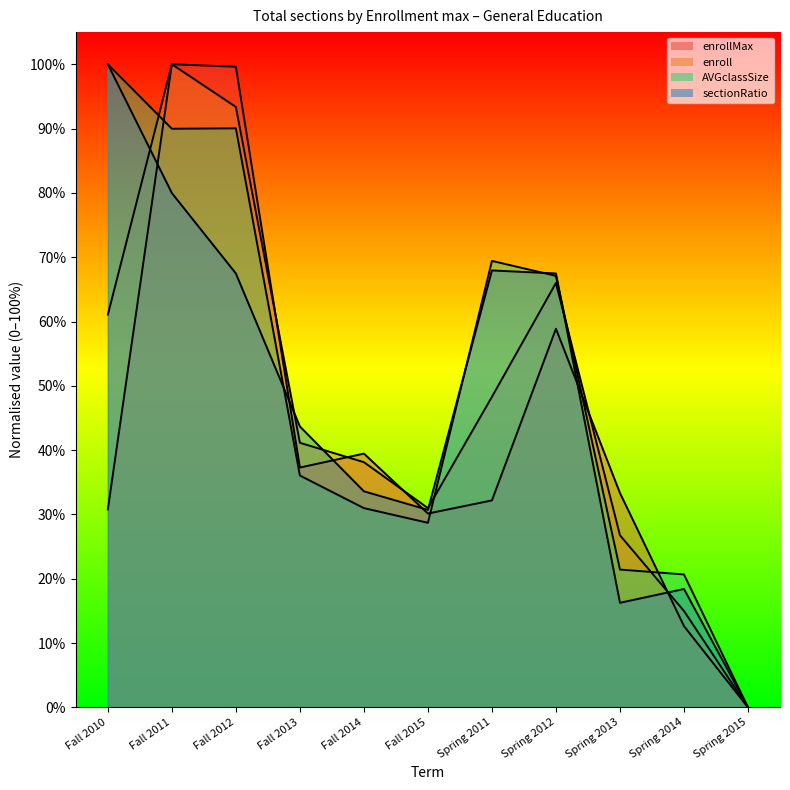

True or false: sectionRatio has more than 2 points higher than both neighbors.

False